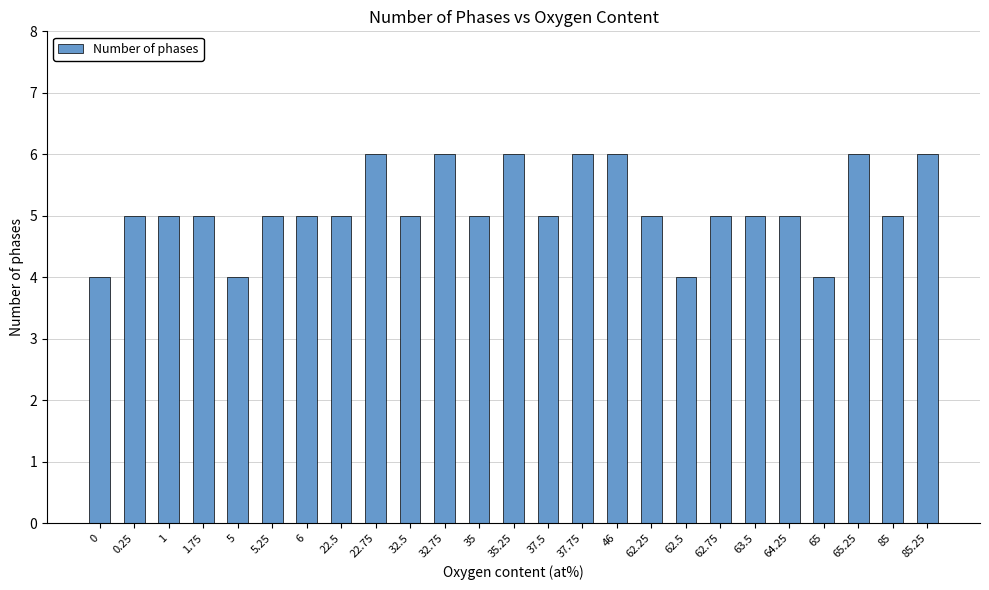

What is the greatest value displayed?

6